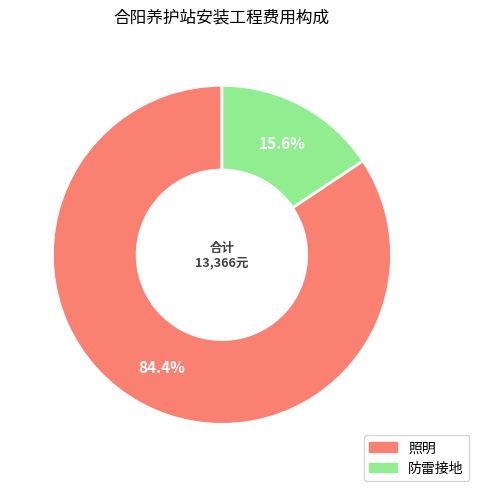

To the nearest percent, what is the difference between the largest and smallest slice percentages?

69%